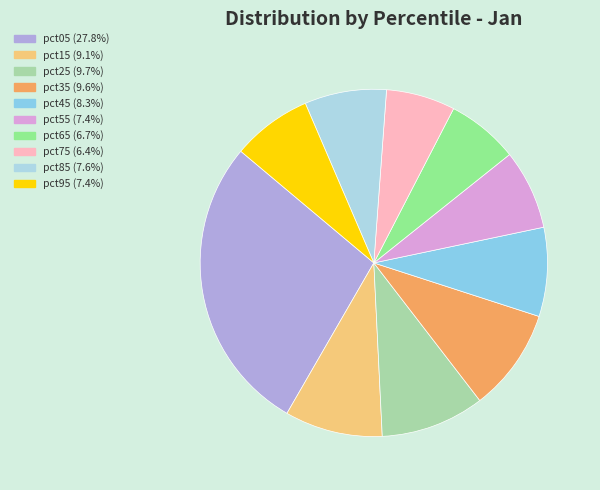

True or false: pct15 accounts for 15% of the total.

False